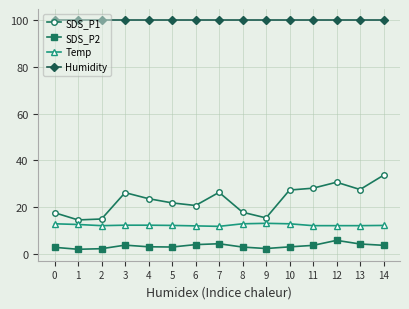

What are all the series names shown in the legend?

SDS_P1, SDS_P2, Temp, Humidity